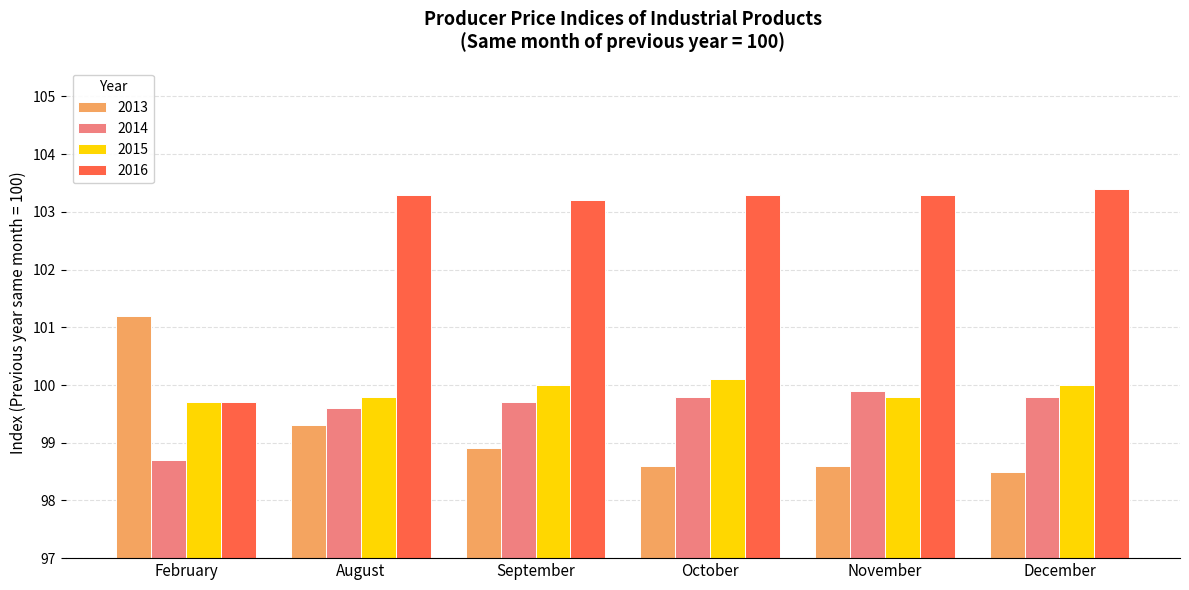

Where is 2014 nearest to the value 99?

February